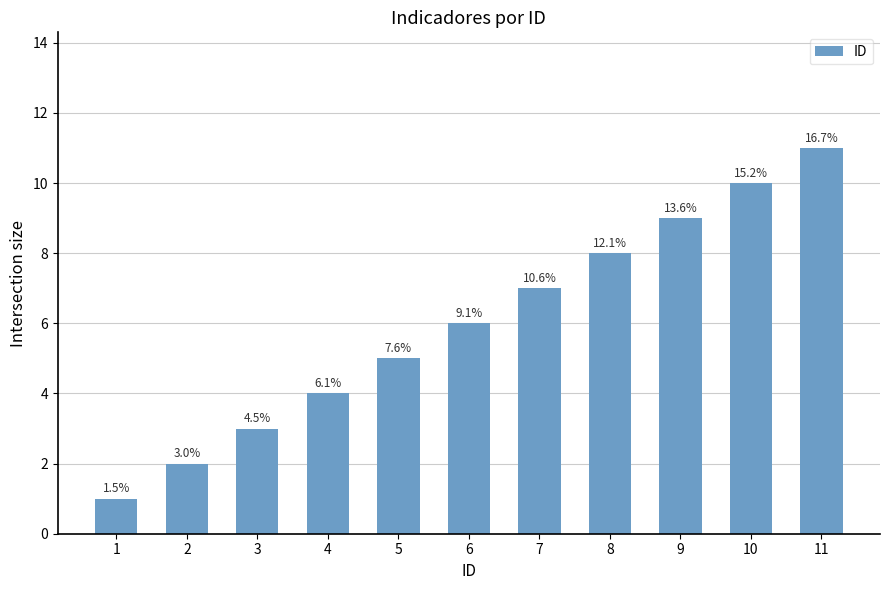

How many values are between 3 and 9?

7